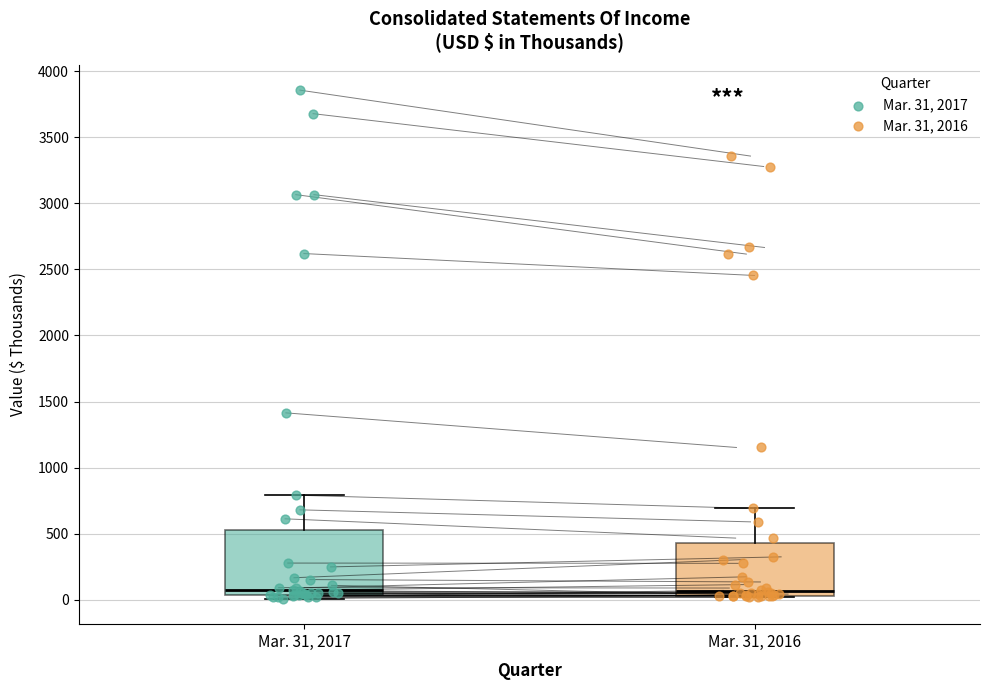

Where does the upper whisker of the box for Mar. 31, 2017 end on the y-axis? The values are not printed on the chart, so give them approximately, as read against the axis.

800